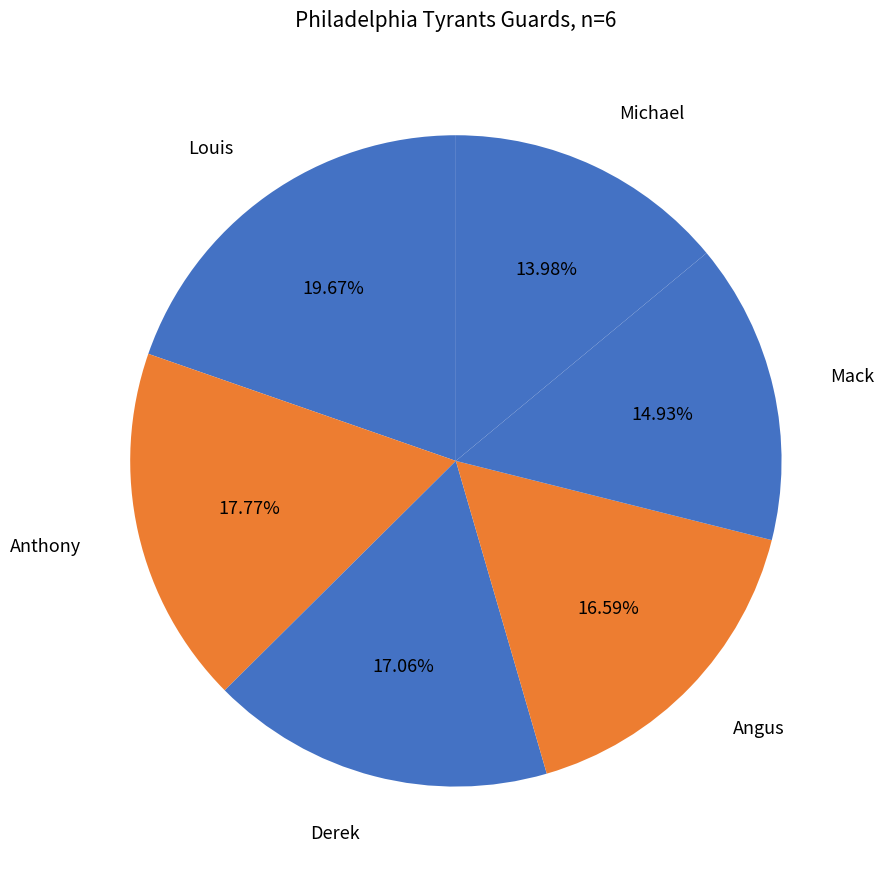

What portion of the pie excludes Angus?

83.4%